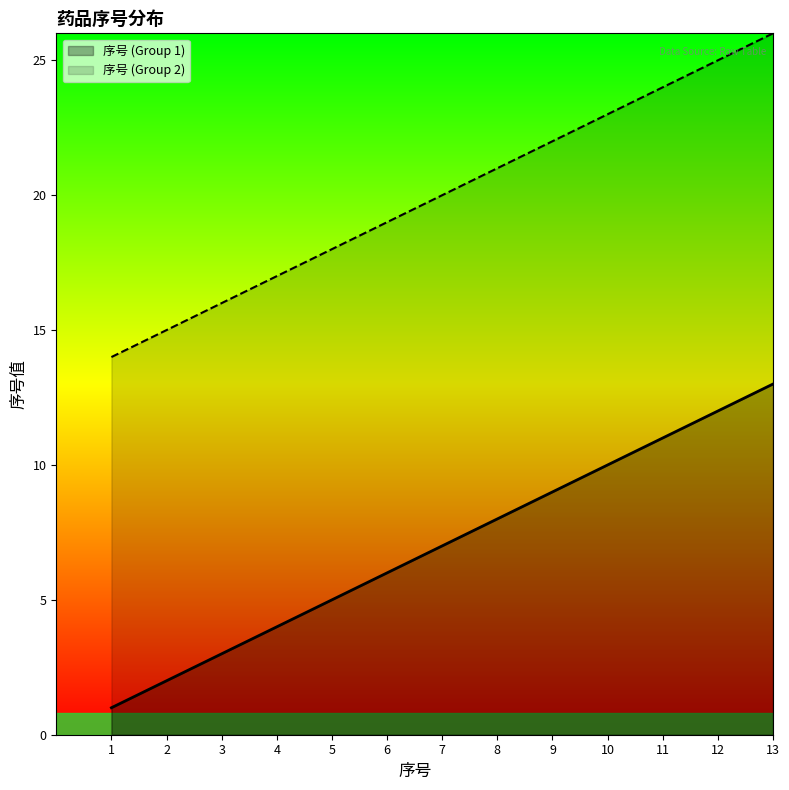

What is the difference between the 序号 (Group 1) values at 3 and 4?

1